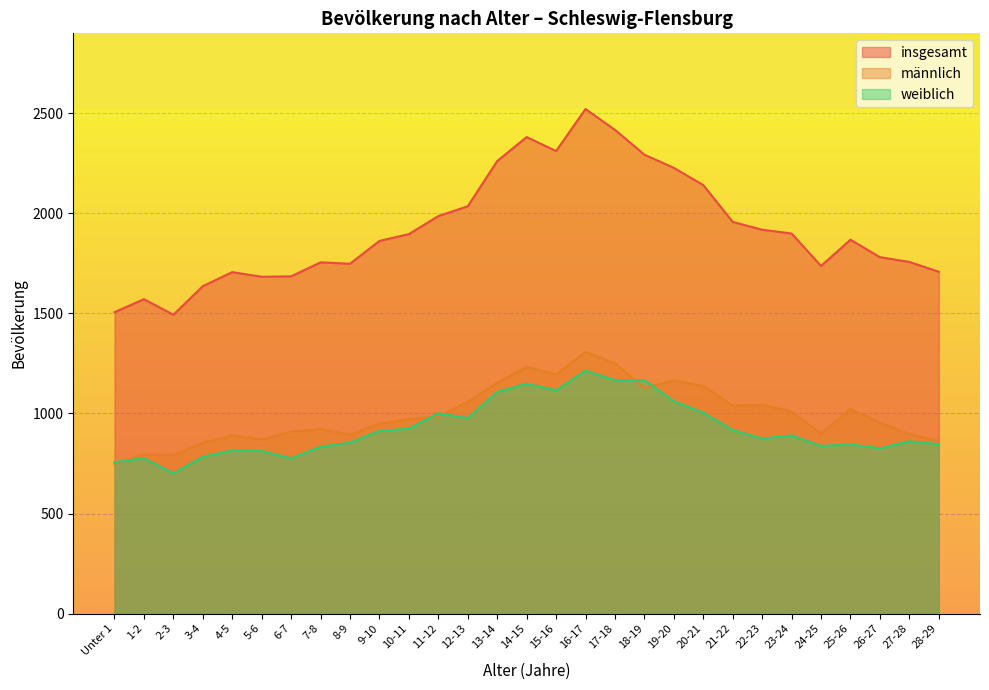

How many values in the insgesamt series are below 1868?

14